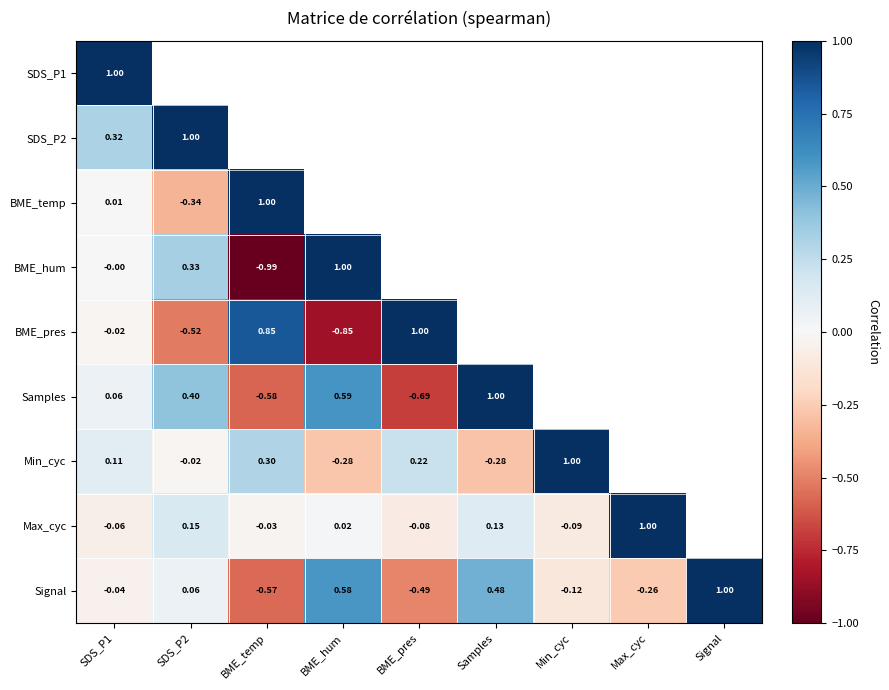

Between Max_cyc and BME_pres, which is larger?

BME_pres